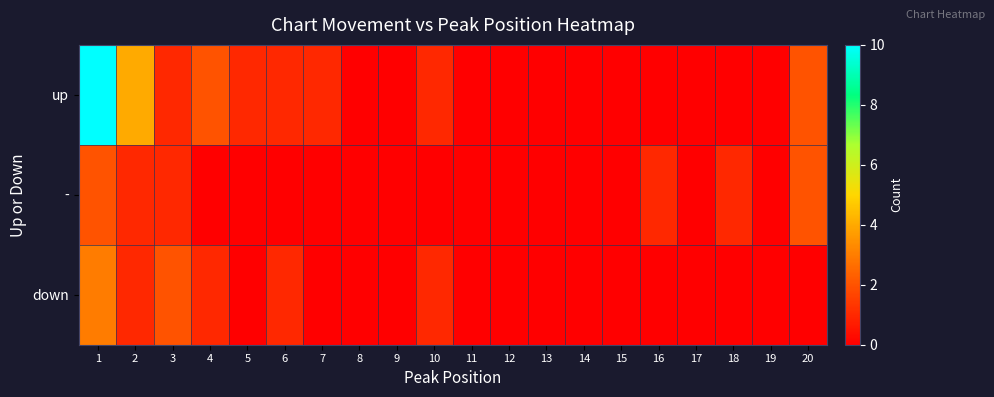

Count the number of categories in the chart.

20